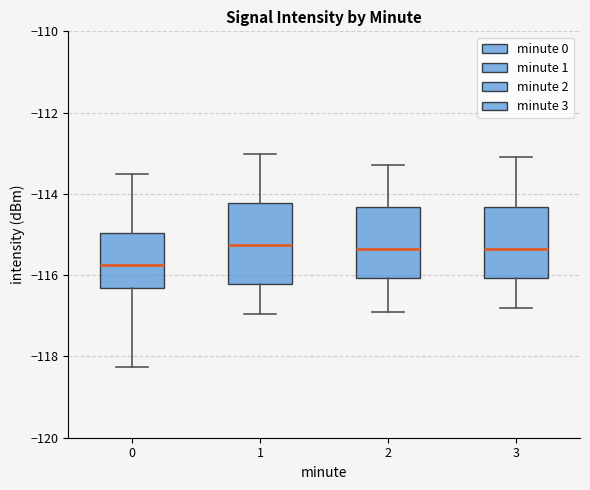

Reading left to right, read every box against the y-axis: the position of its median line, the range the box covers, and the ends of its whiskers. The values are not printed on the chart, so give them approximately, as read against the axis.

0: median -115.8, box -116.4 to -115.0, whiskers -118.2 to -113.6
1: median -115.2, box -116.2 to -114.2, whiskers -117.0 to -113.0
2: median -115.4, box -116.0 to -114.4, whiskers -116.8 to -113.2
3: median -115.4, box -116.0 to -114.4, whiskers -116.8 to -113.0